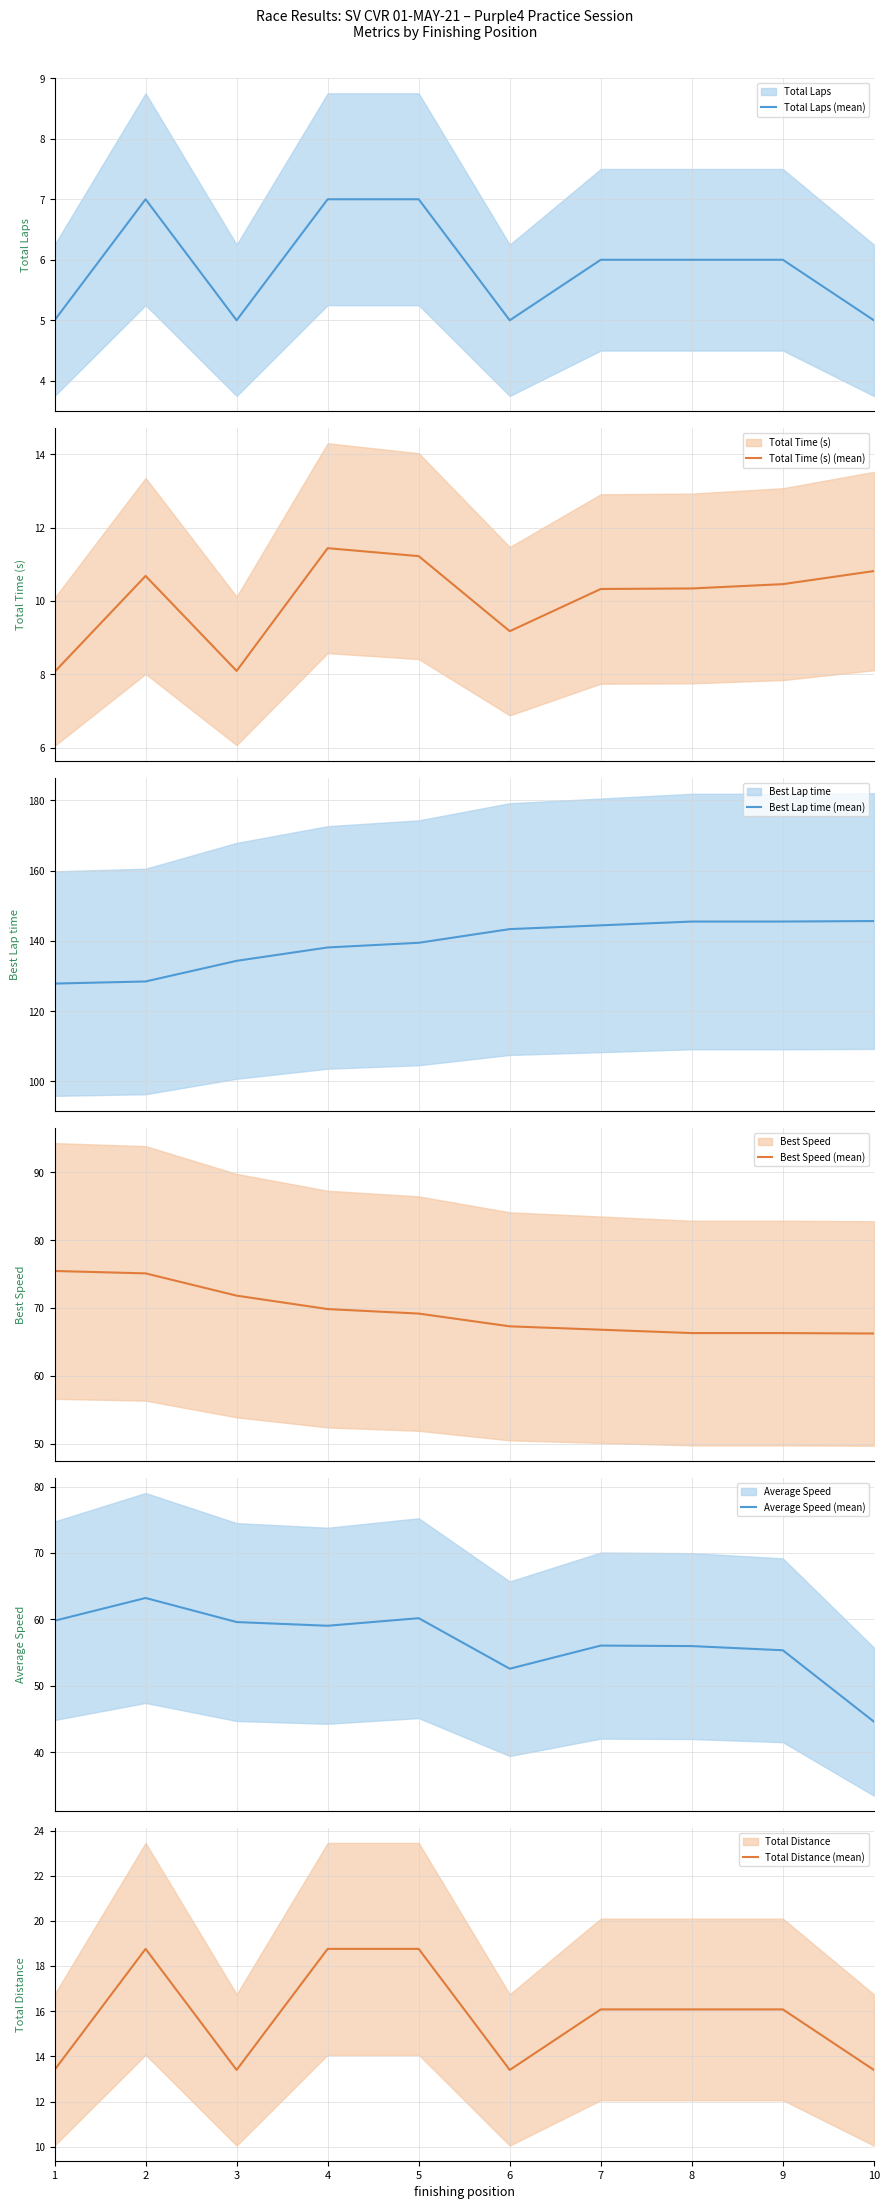

Rank the series at 2 from lowest to highest value.

Total Laps (mean), Total Time (s) (mean), Total Distance (mean), Average Speed (mean), Best Speed (mean), Best Lap time (mean)